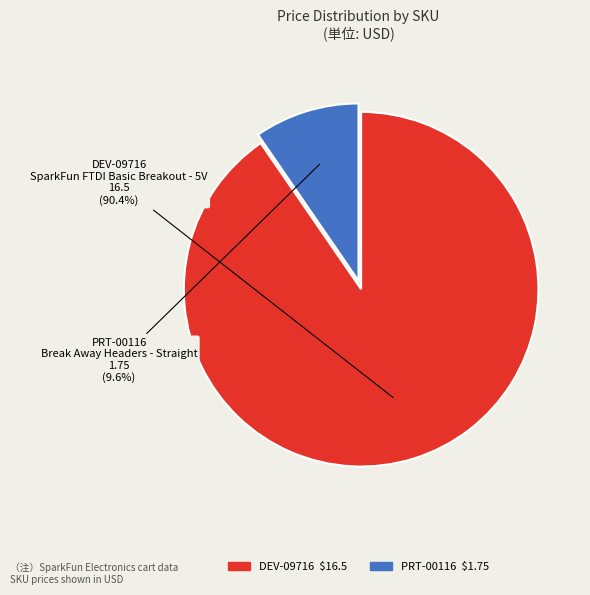

Is there a majority slice in this chart?

Yes